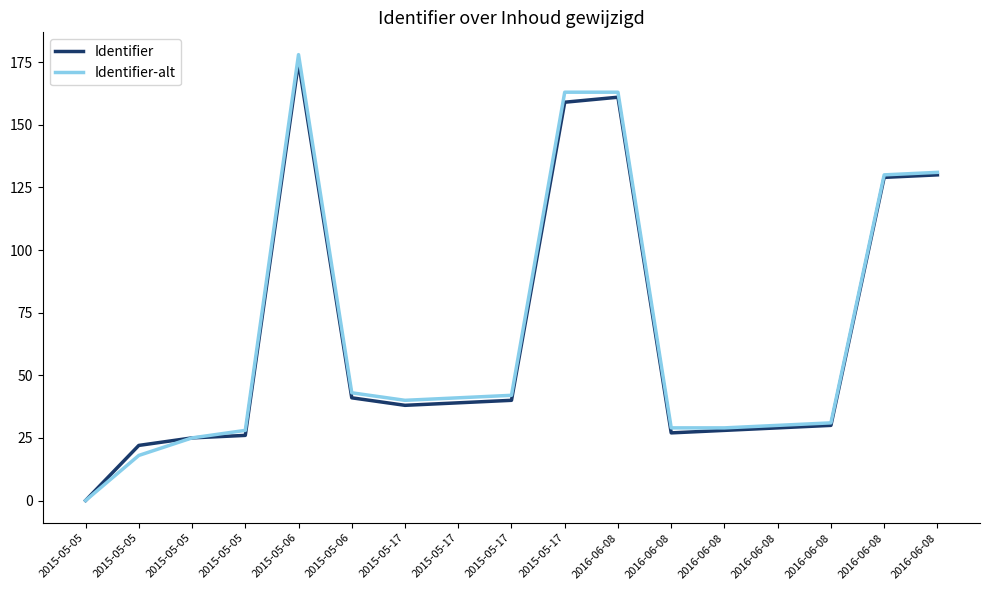

How many lines are shown in the chart?

2